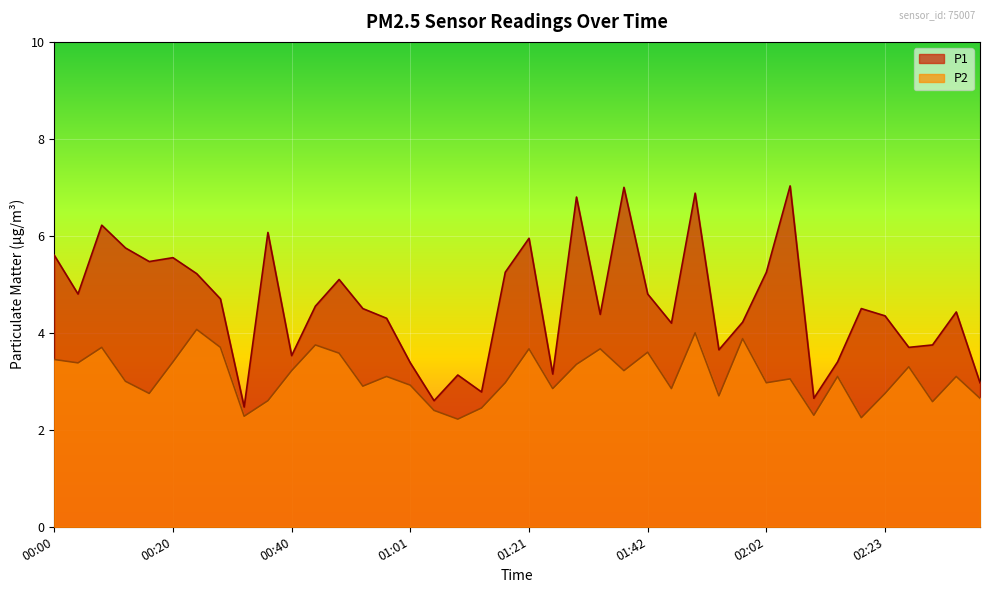

What is the maximum value for P1?

7.0